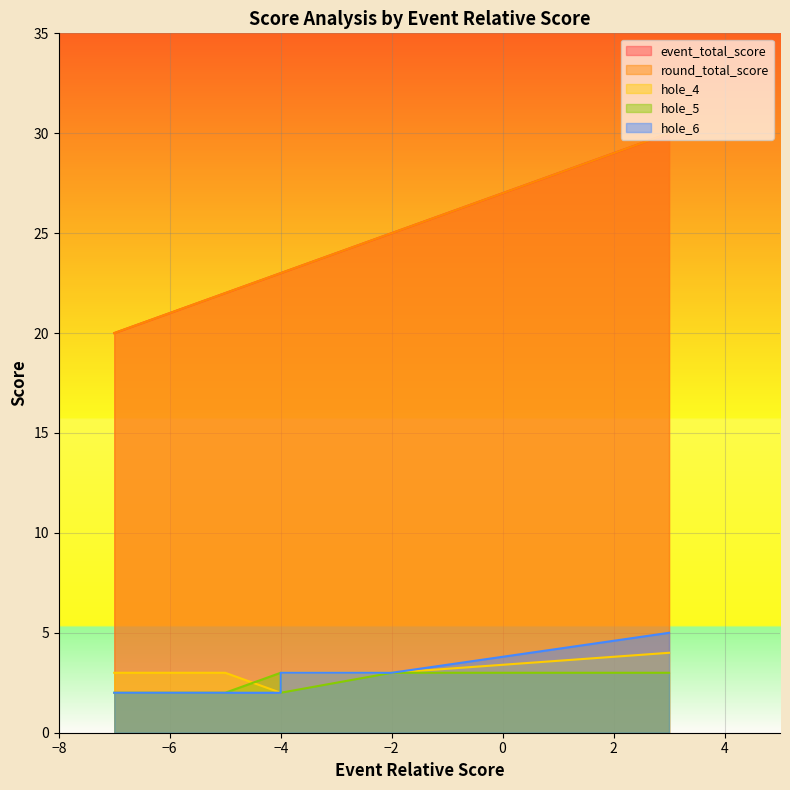

True or false: round_total_score has more than 1 points higher than both neighbors.

False